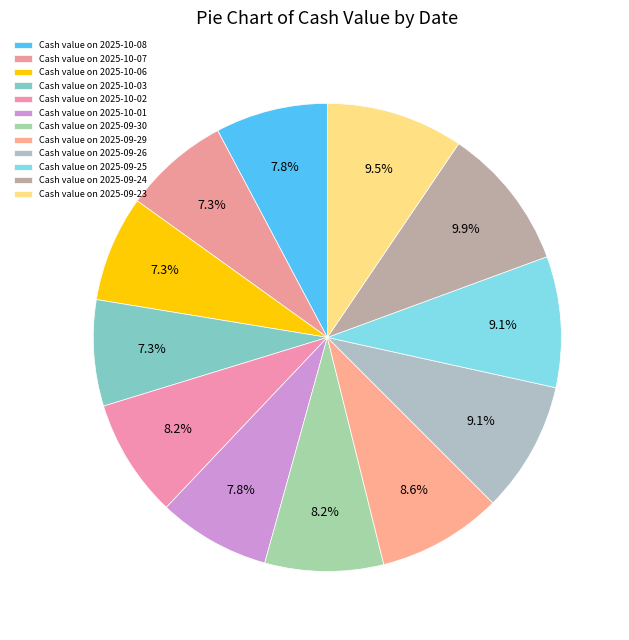

How many segments does this pie chart have?

12